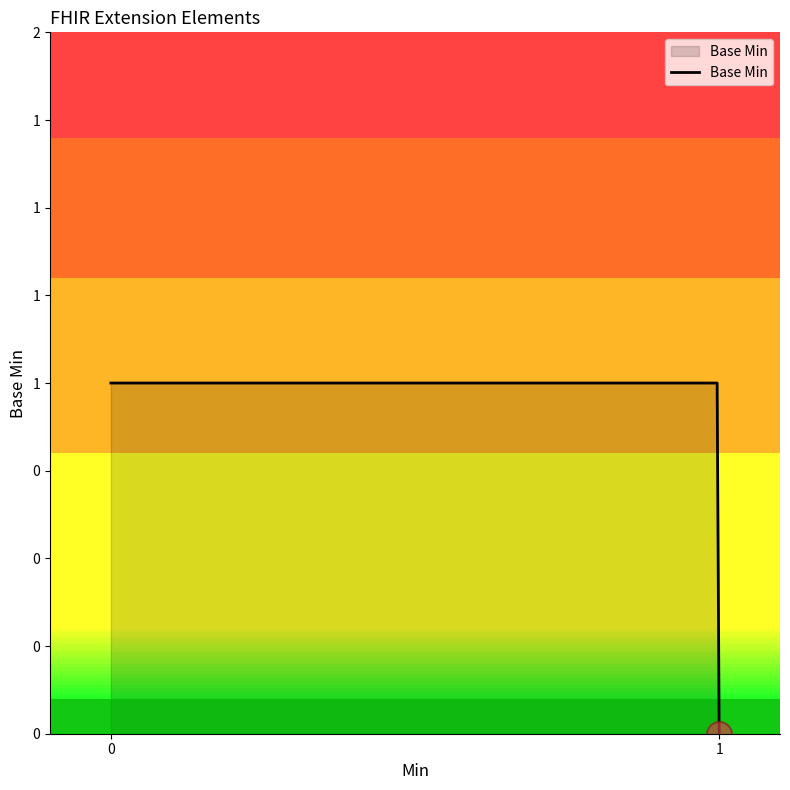

What is the maximum value shown in the chart?

1